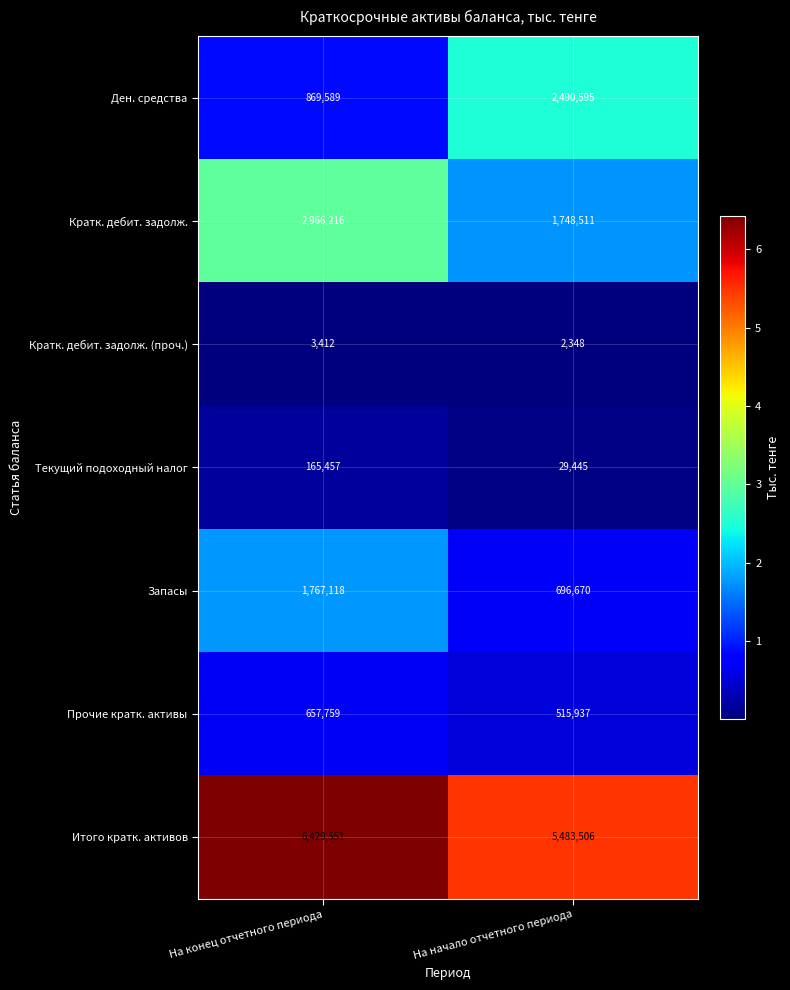

Which series has the widest spread of values?

Ден. средства